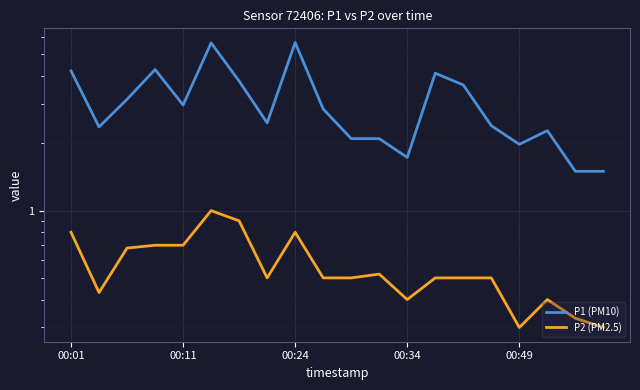

At which category is the sum across all series the highest?

5